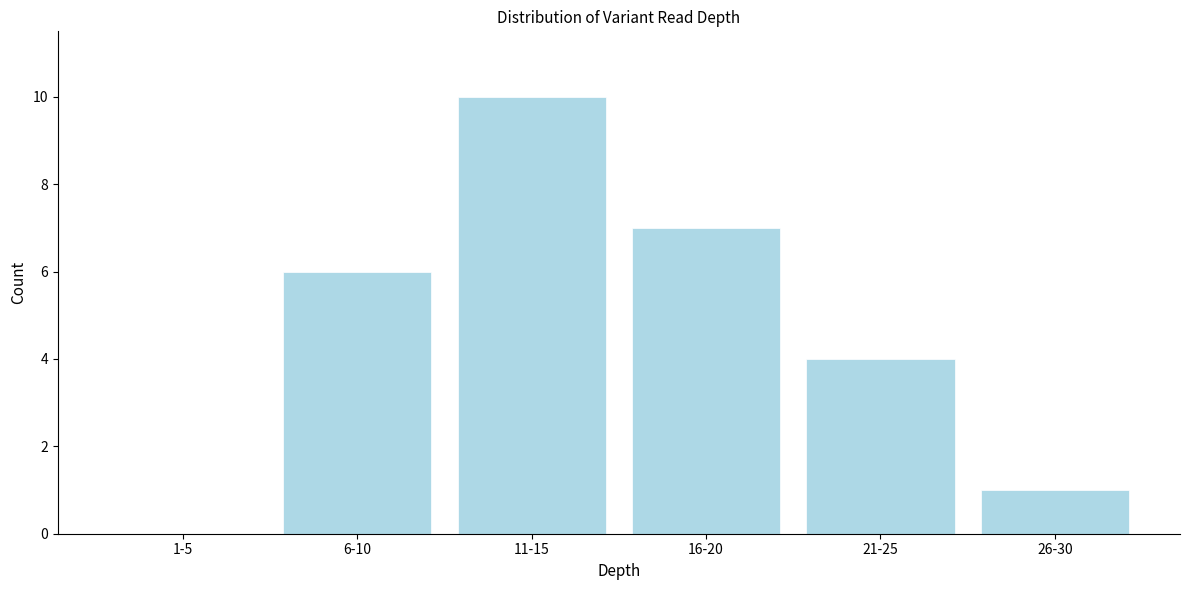

Reading left to right, transcribe all the data shown in this chart.

1-5=0	6-10=6	11-15=10	16-20=7	21-25=4	26-30=1